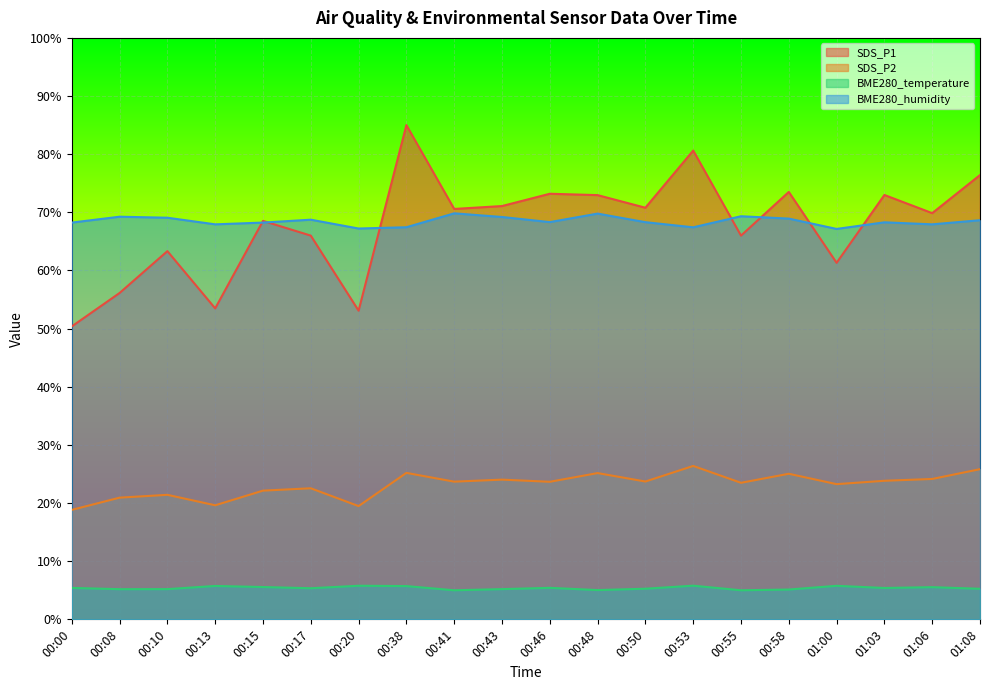

Between 00:08 and 00:43, which series saw the biggest shift?

SDS_P1